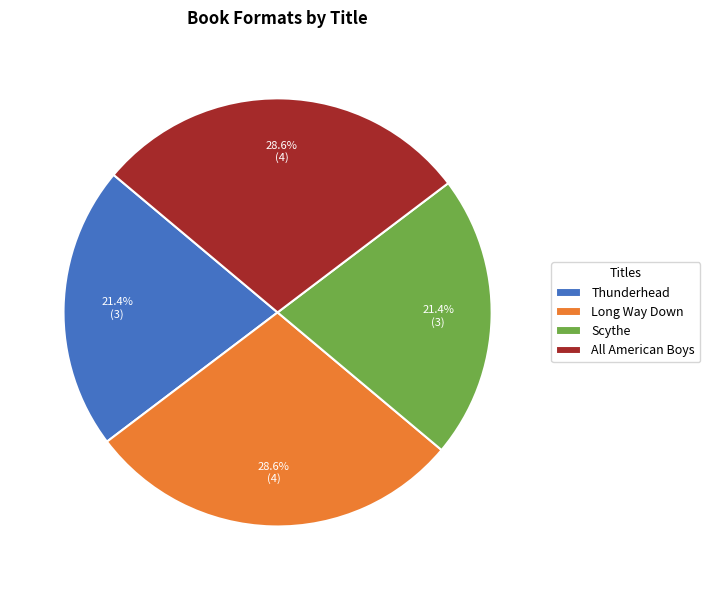

Is there a majority slice in this chart?

No